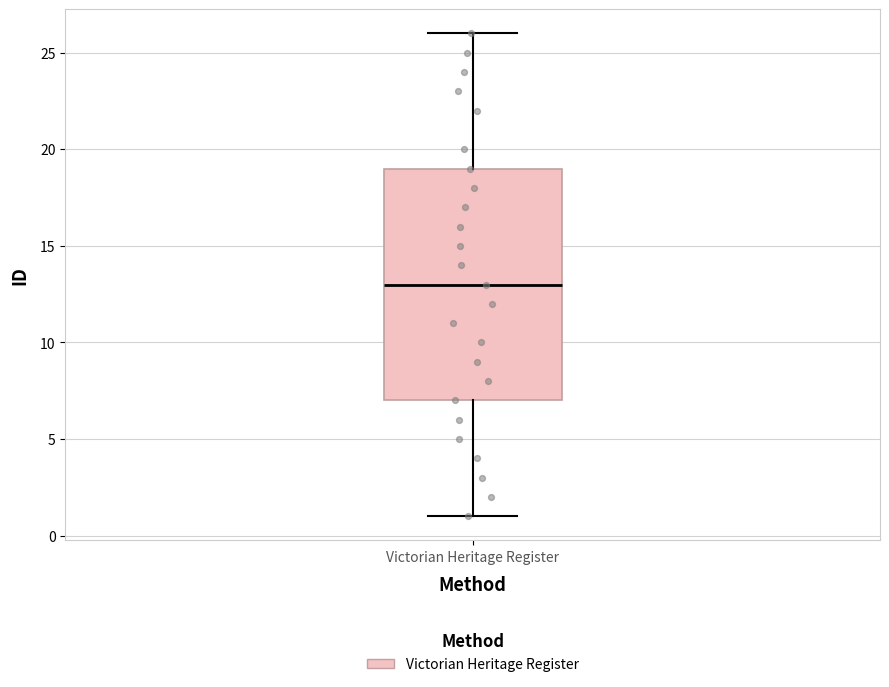

Read this box plot against the y-axis: the position of the median line, the range covered by the box, and the ends of both whiskers. The values are not printed on the chart, so give them approximately, as read against the axis.

median 13, box 7 to 19, whiskers 1 to 26